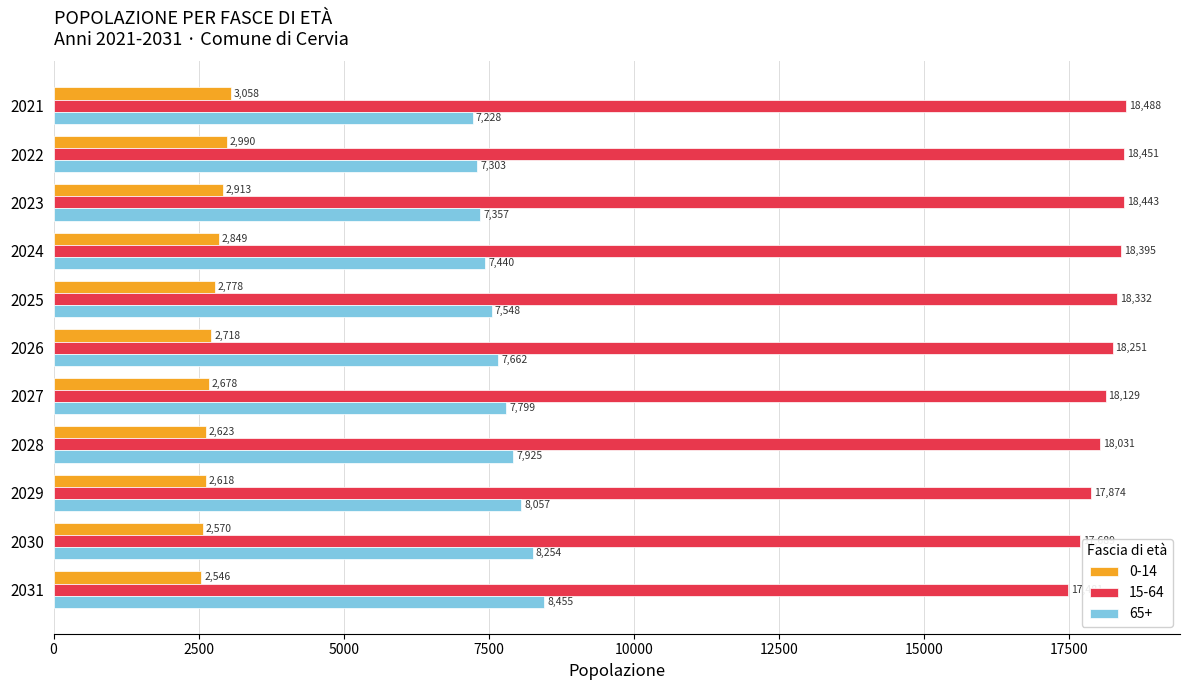

Which series has the widest spread of values?

65+